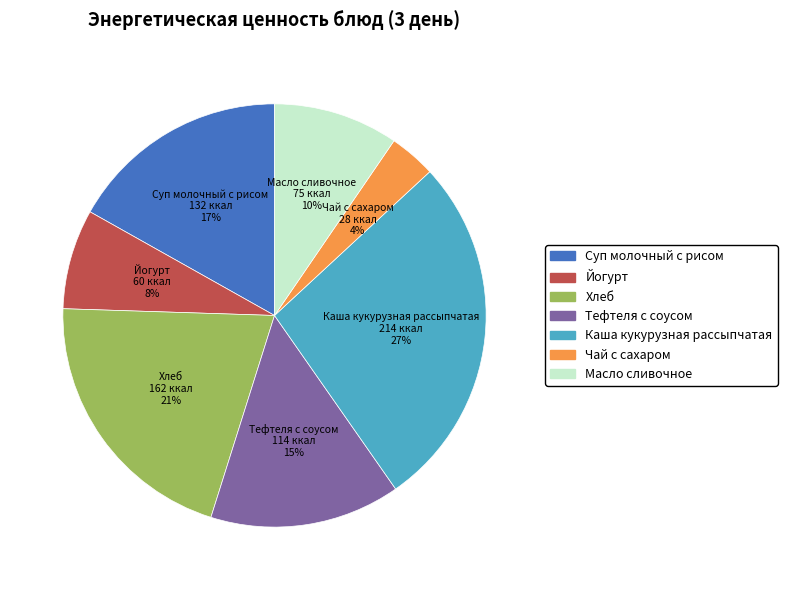

To the nearest percent, what is the average slice percentage?

14%